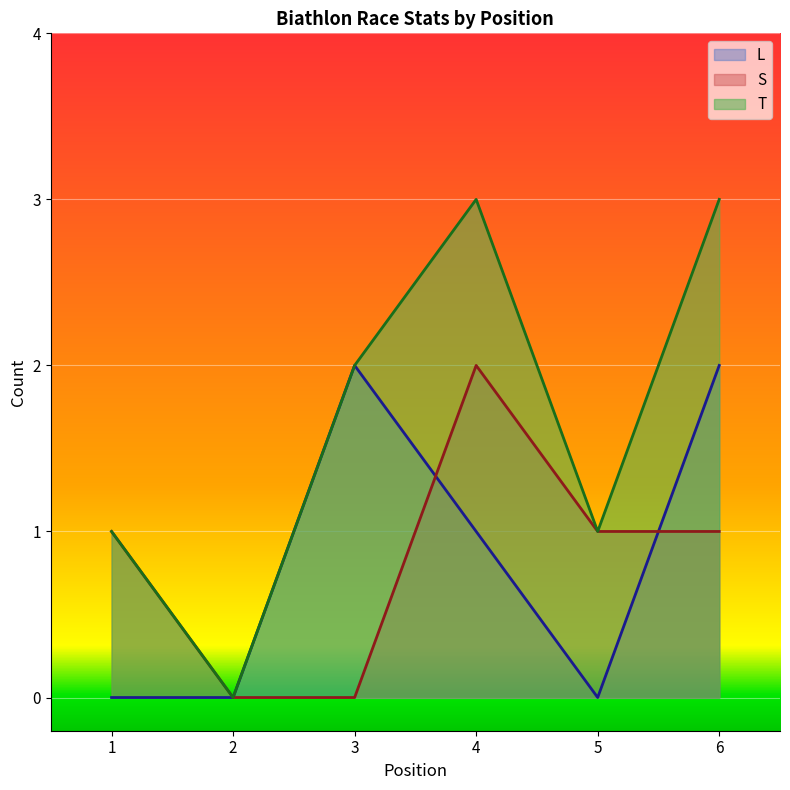

Which series has the largest total across all categories?

T